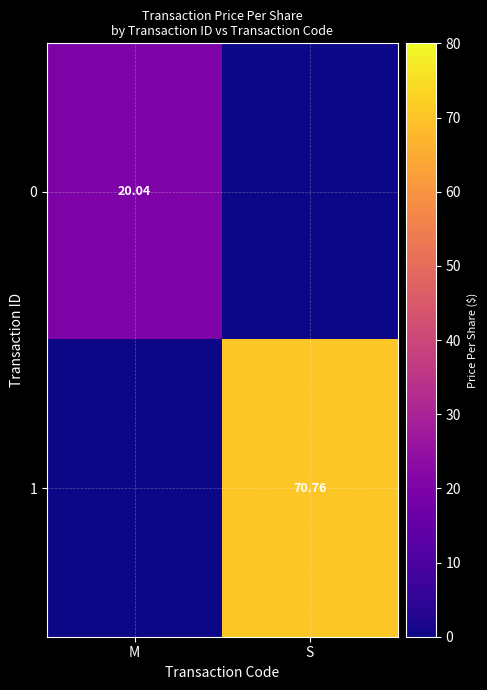

Is the value of 1 at S greater than the value of 0 at M?

Yes